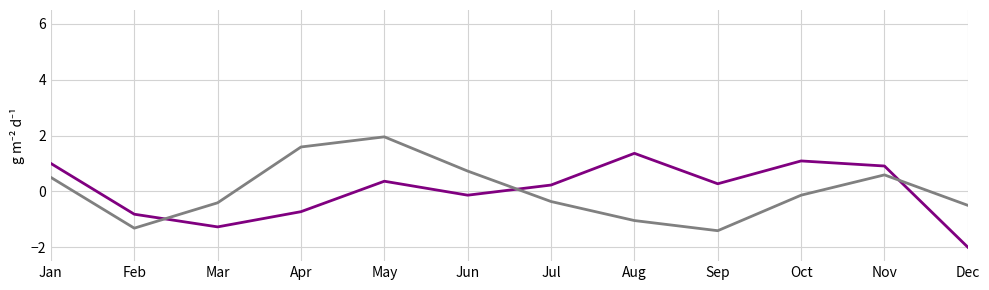

At which category is the sum across all series the highest?

May